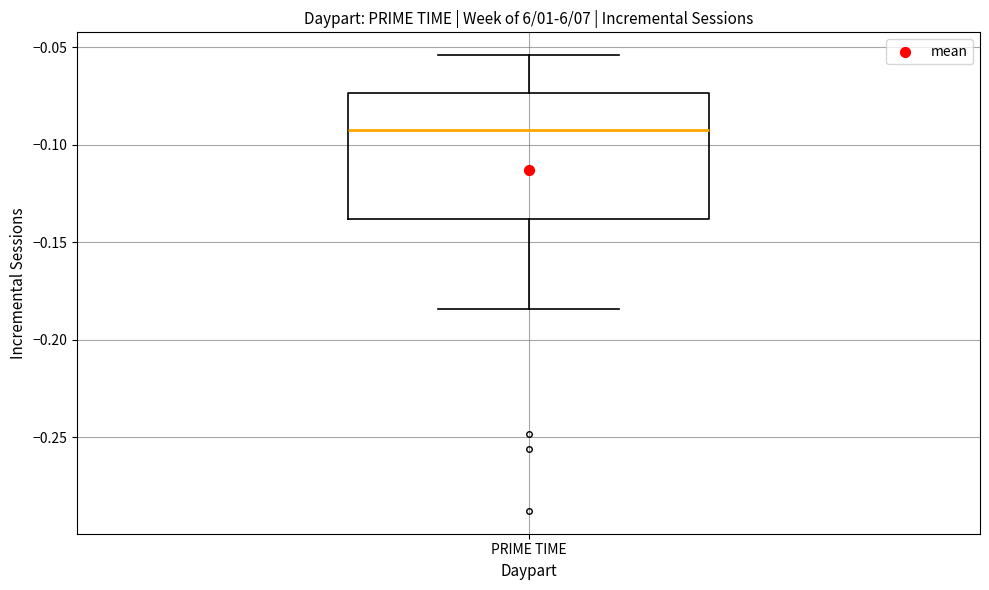

Where does the upper whisker of the box for PRIME TIME end on the y-axis? The values are not printed on the chart, so give them approximately, as read against the axis.

-0.055